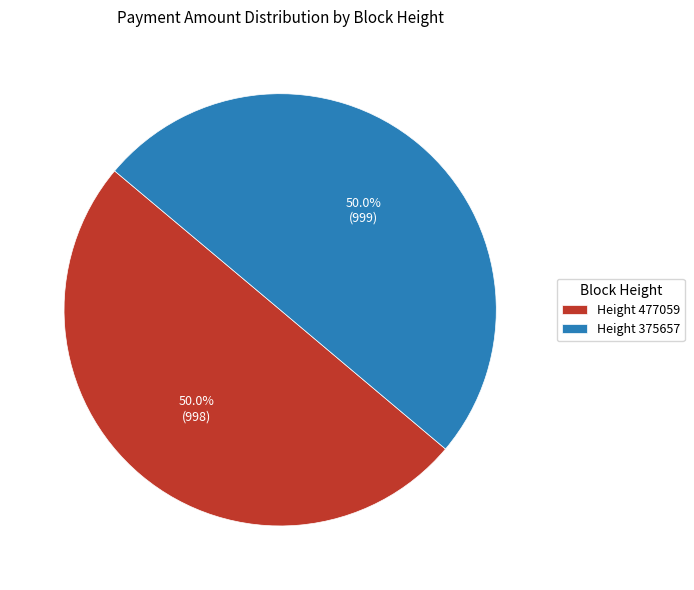

Combined, what portion of the pie is Height 477059 and Height 375657?

100.0%